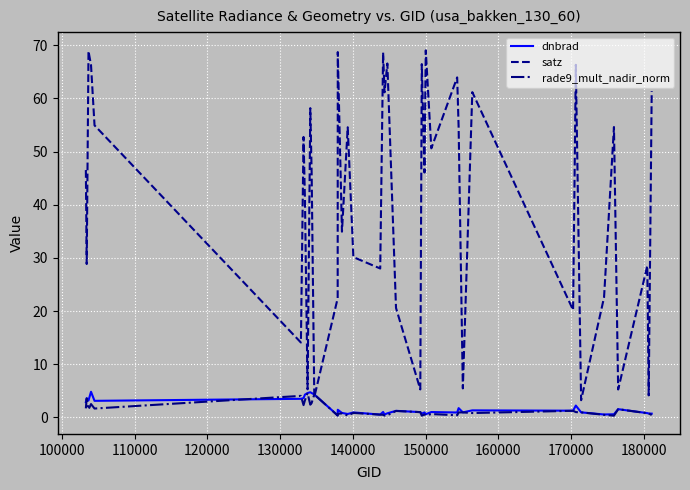

Which series has the largest total across all categories?

satz